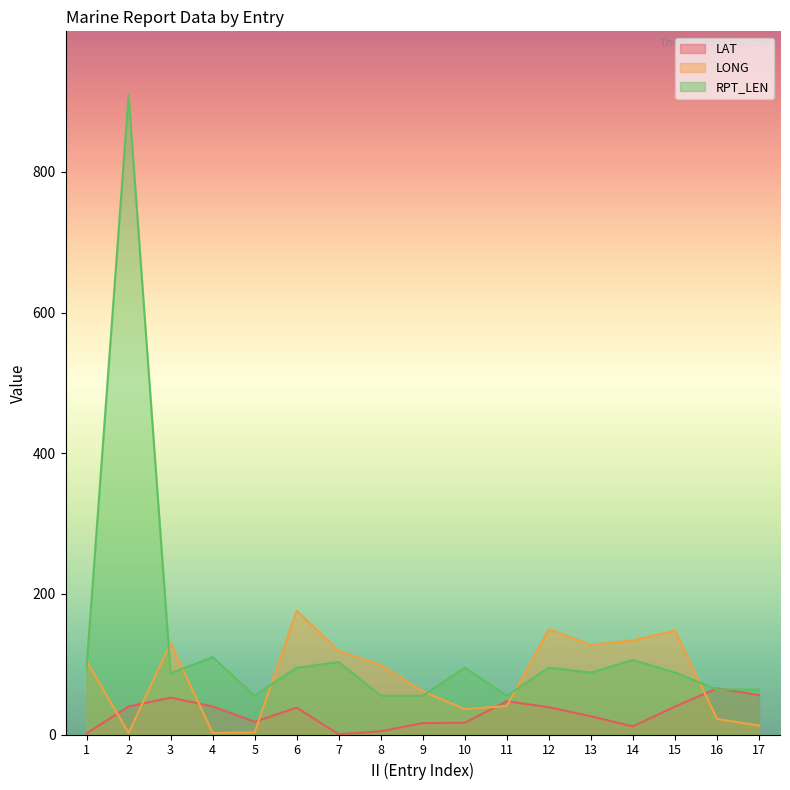

What is the value of the RPT_LEN point at the 17th from the left?

64.0